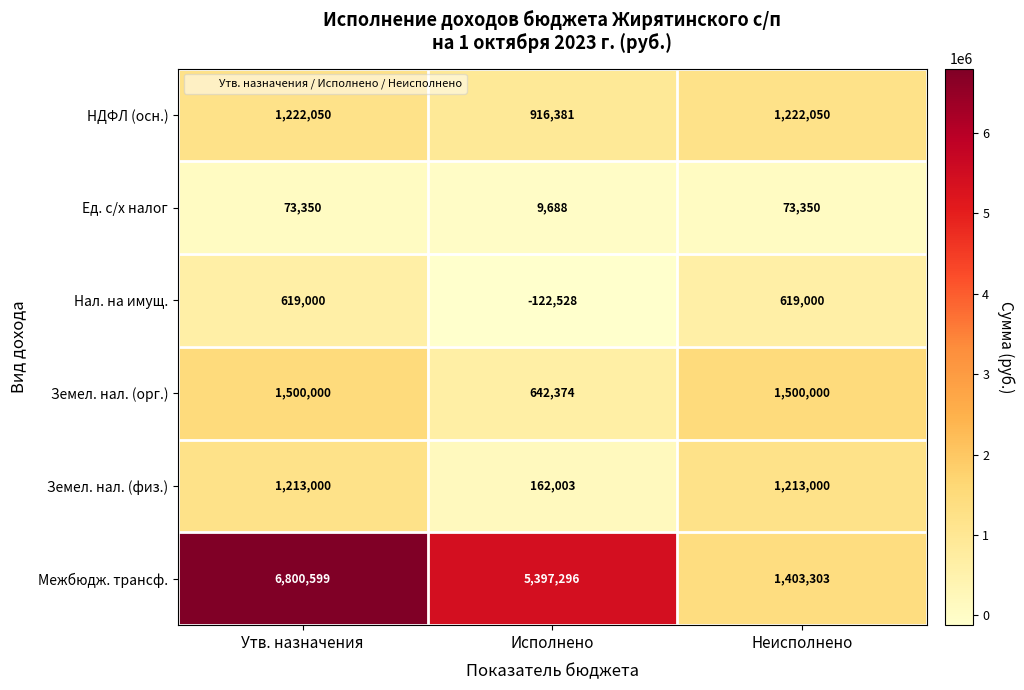

At how many categories does at least one series exceed 606123?

3